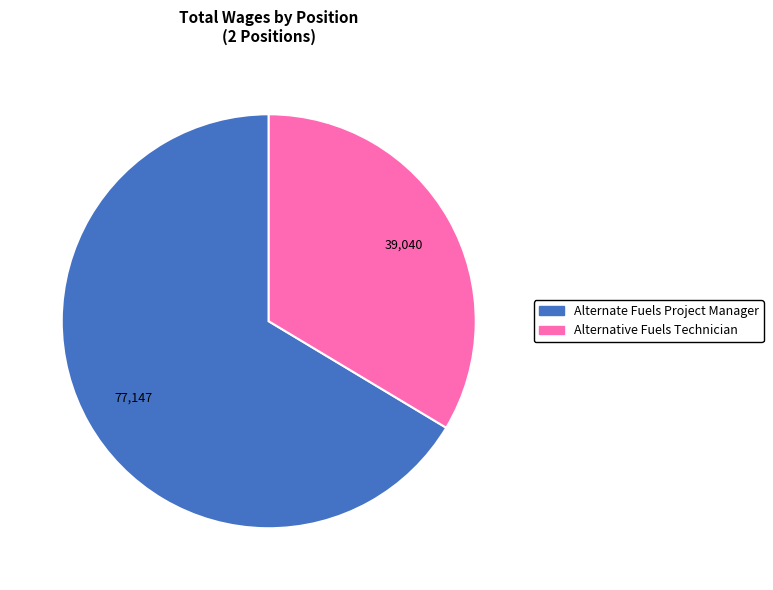

Do Alternate Fuels Project Manager and Alternative Fuels Technician together represent more than half of the pie?

Yes